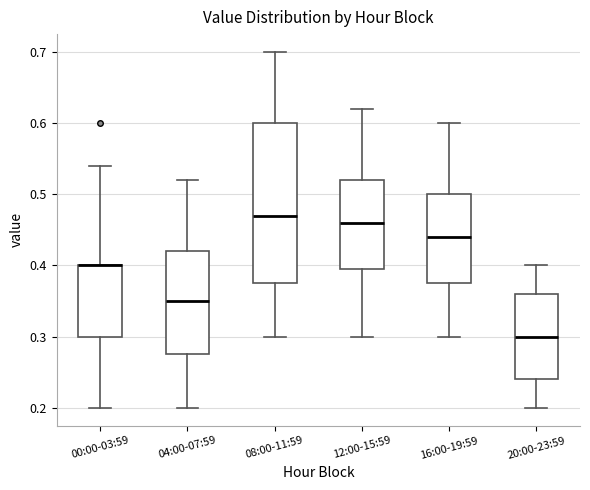

Reading left to right, transcribe this box plot: for each box, give where its median line is, the range the box spans, and where its two whiskers end, as read against the y-axis. The values are not printed on the chart, so give them approximately, as read against the axis.

00:00-03:59: median 0.40 (drawn on the box's upper edge), box 0.30 to 0.40, whiskers 0.20 to 0.54
04:00-07:59: median 0.35, box 0.28 to 0.42, whiskers 0.20 to 0.52
08:00-11:59: median 0.47, box 0.38 to 0.60, whiskers 0.30 to 0.70
12:00-15:59: median 0.46, box 0.40 to 0.52, whiskers 0.30 to 0.62
16:00-19:59: median 0.44, box 0.38 to 0.50, whiskers 0.30 to 0.60
20:00-23:59: median 0.30, box 0.24 to 0.36, whiskers 0.20 to 0.40